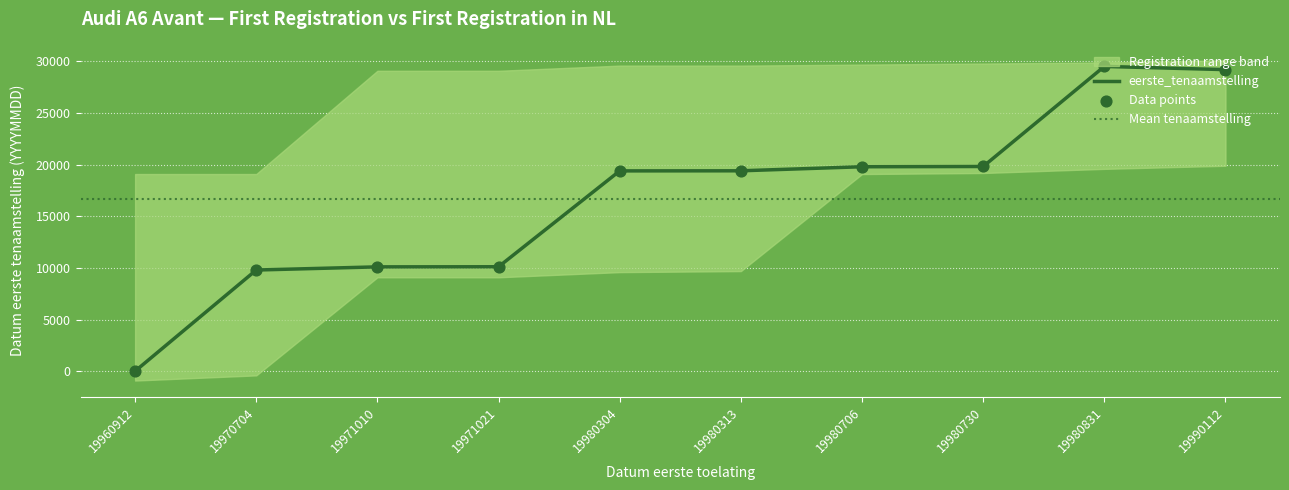

Approximately how many times larger is the value at 19980831 compared to 19980706?

1.5